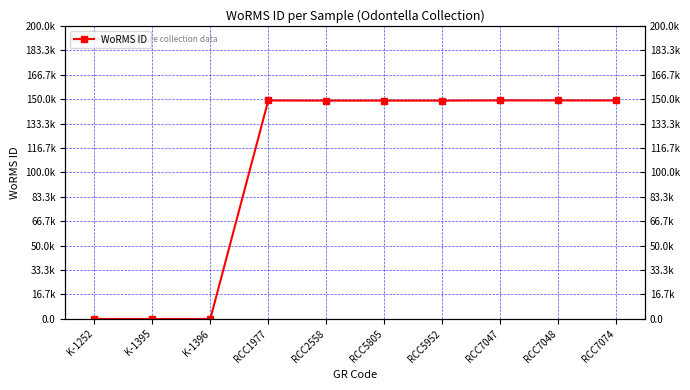

What is the change in value from K-1252 to RCC7047?

+149095